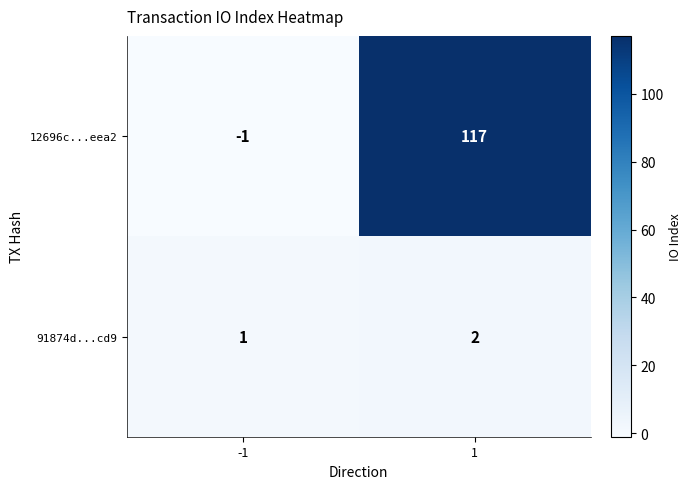

How many distinct data groups are displayed?

2